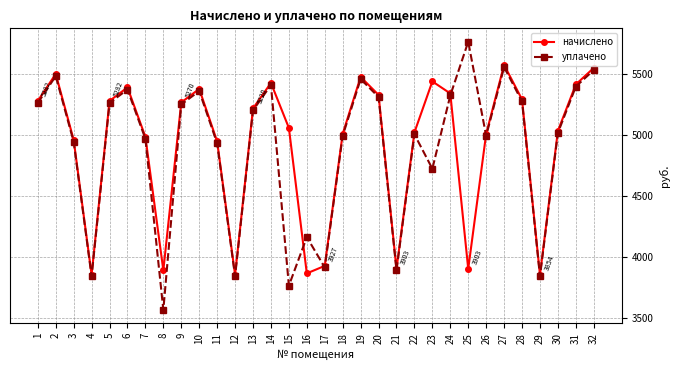

What is the total value across all series at 6?

10768.3